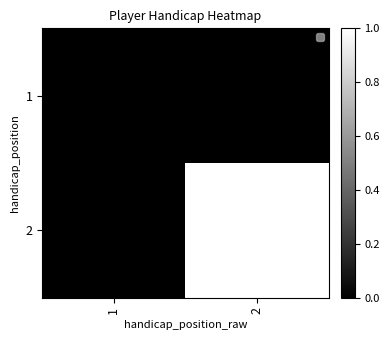

The 2 series shows 1 at 1. True or false?

False